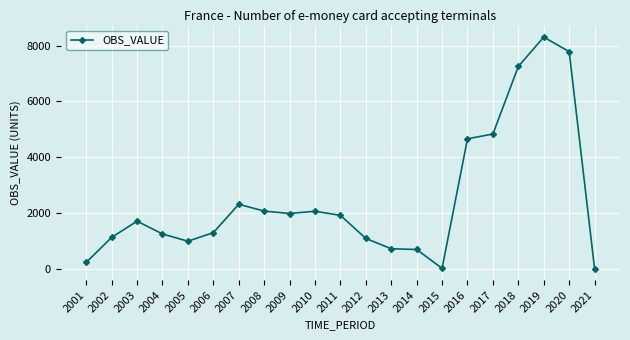

At which category does the data reach its first local valley?

2005